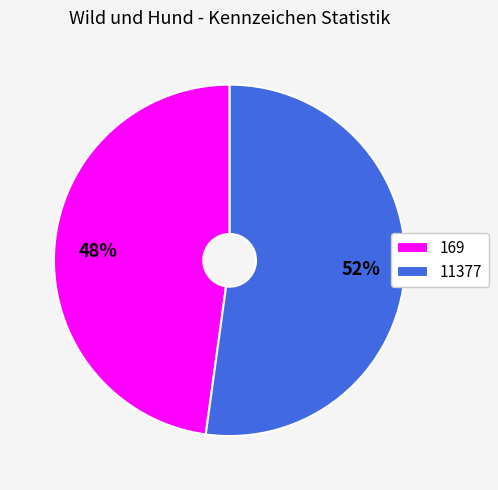

To the nearest percent, what is the difference between the largest and smallest slice percentages?

4%